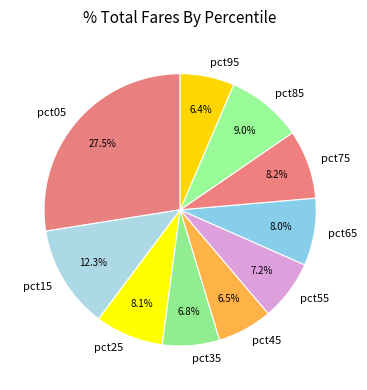

What is the largest slice in the pie chart?

pct05